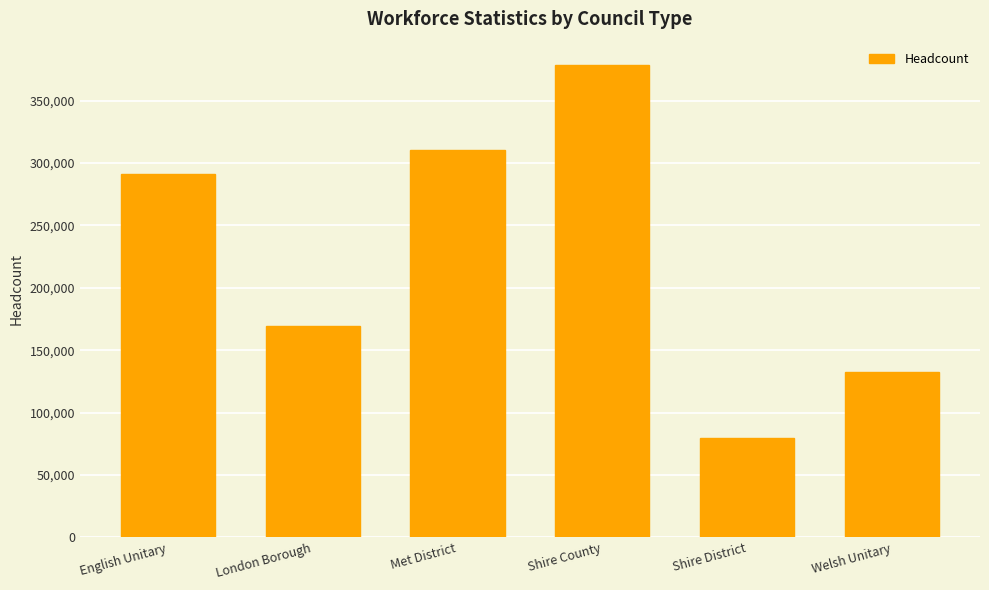

Which has a higher value, London Borough or Welsh Unitary?

London Borough